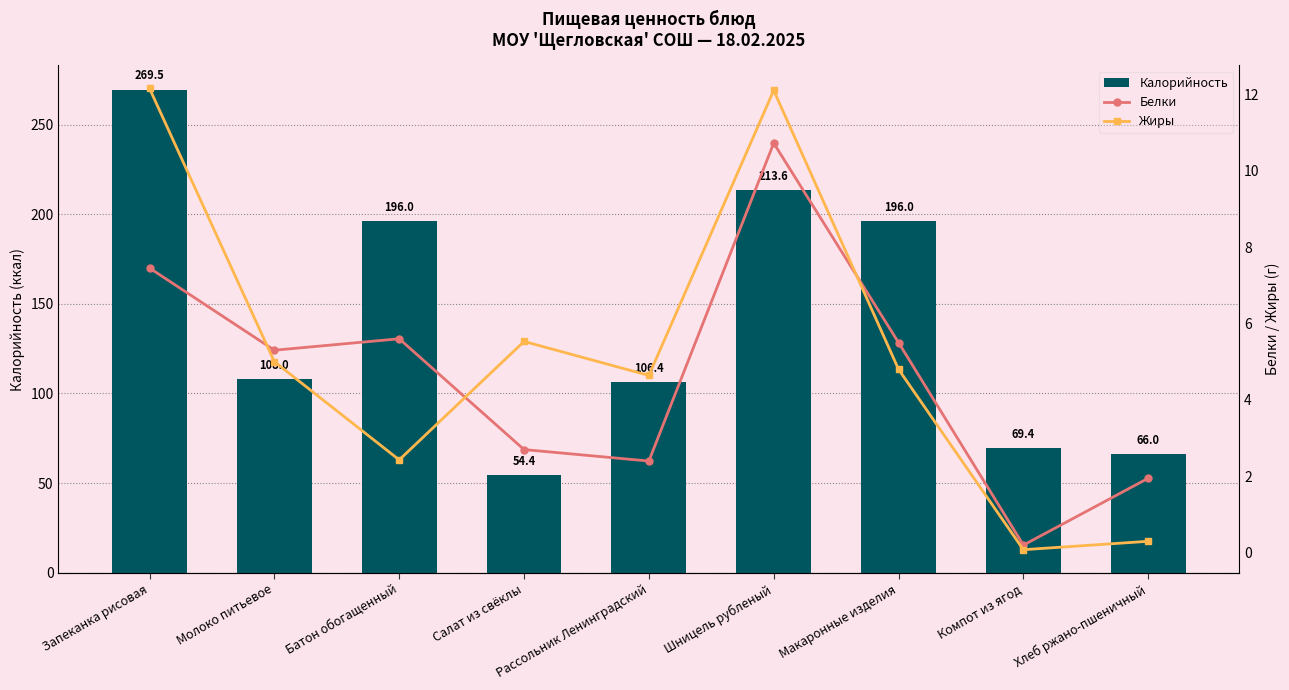

What position from the left is Молоко питьевое?

2